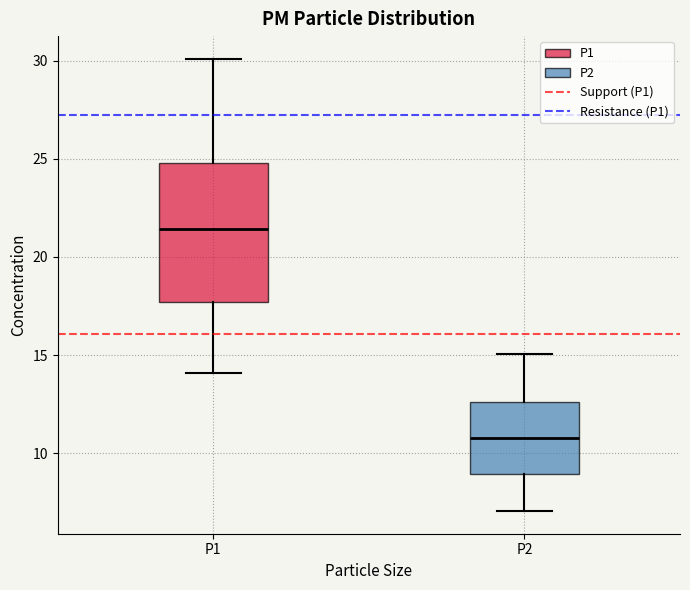

Where is the lower edge of the box for P1 on the y-axis? The values are not printed on the chart, so give them approximately, as read against the axis.

17.5